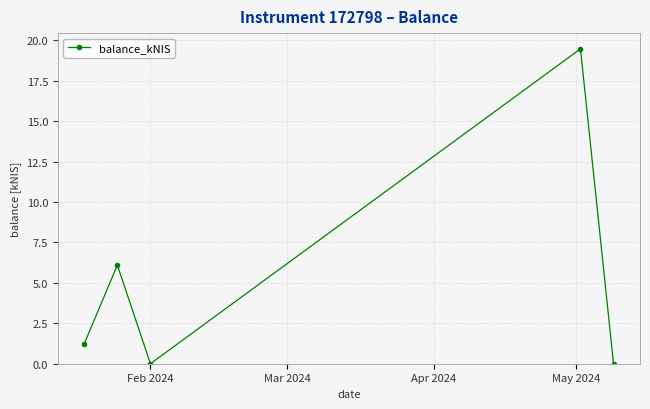

What is the difference between the second highest and minimum values?

6.1